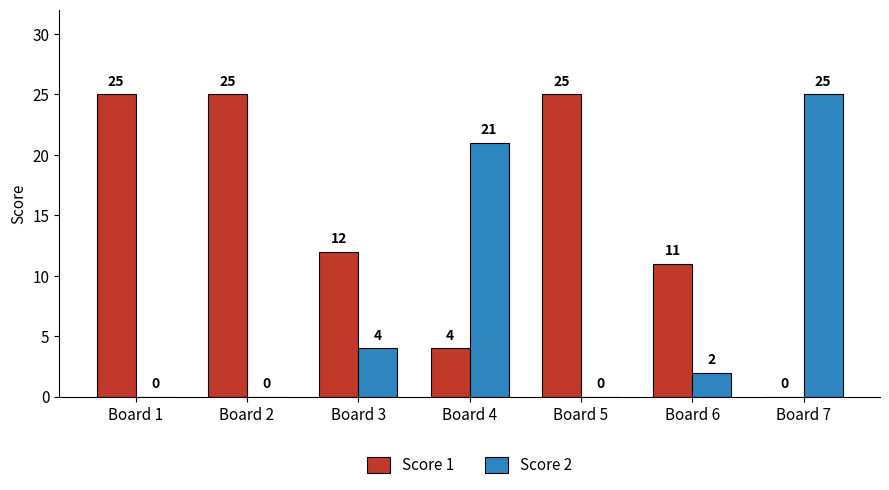

What is the total value across all series at Board 6?

13